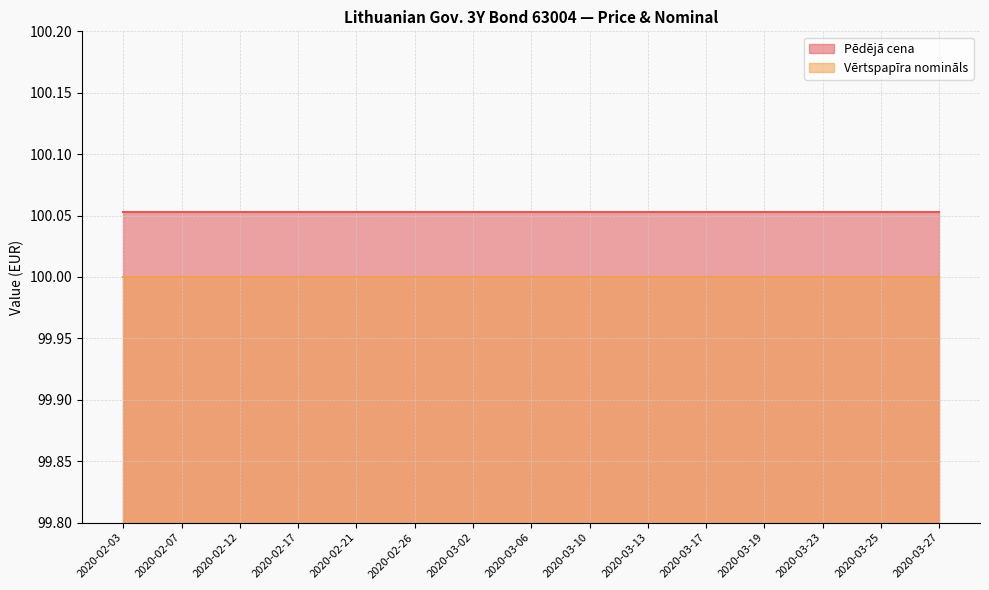

What is the maximum value shown in the chart?

100.1